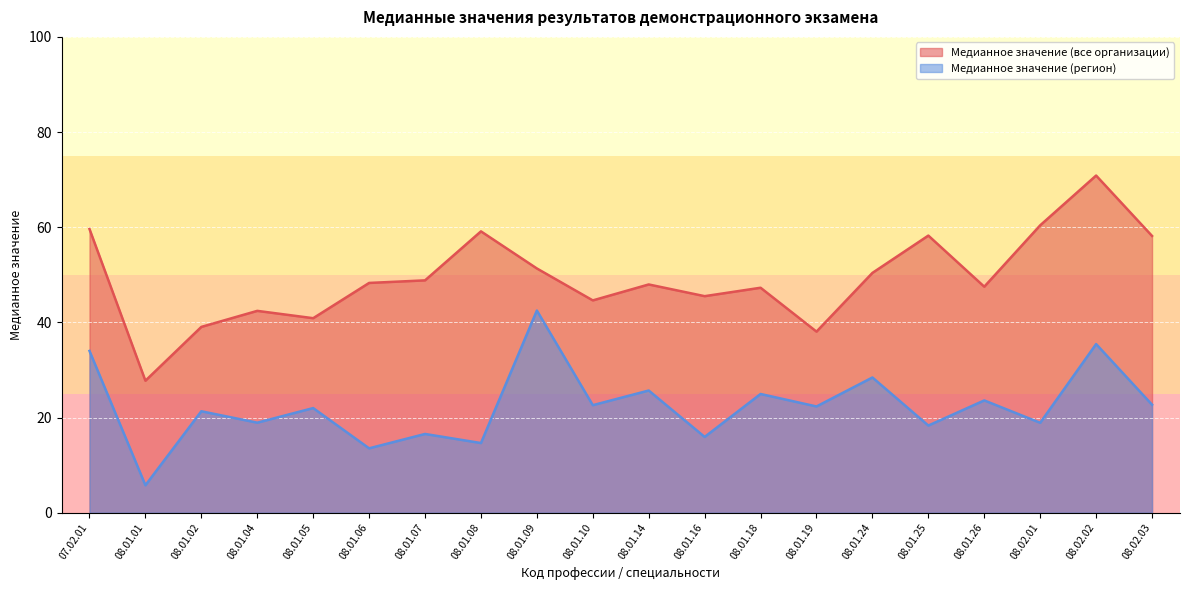

In Медианное значение (регион), how many points are lower than both neighbors (excluding endpoints)?

9